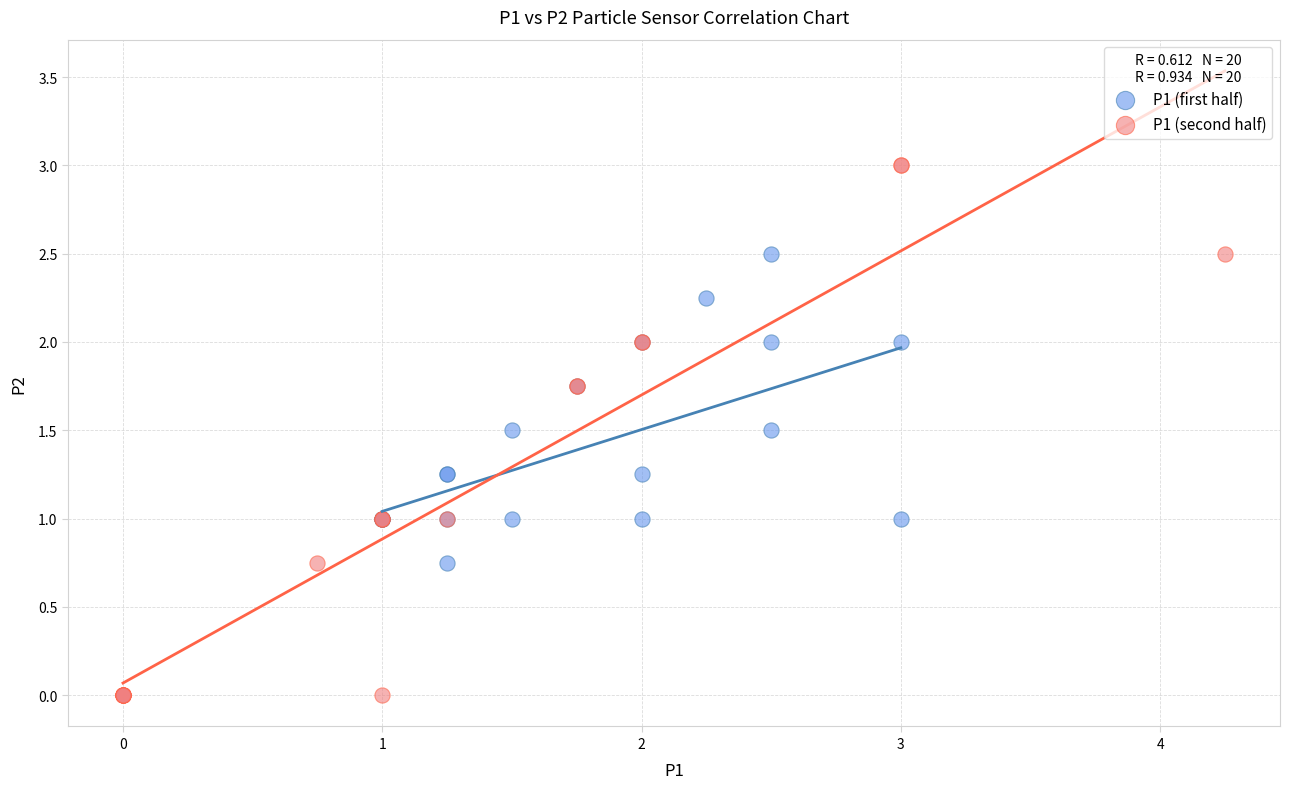

Which series has the largest Y range (max minus min)?

P1 (second half)